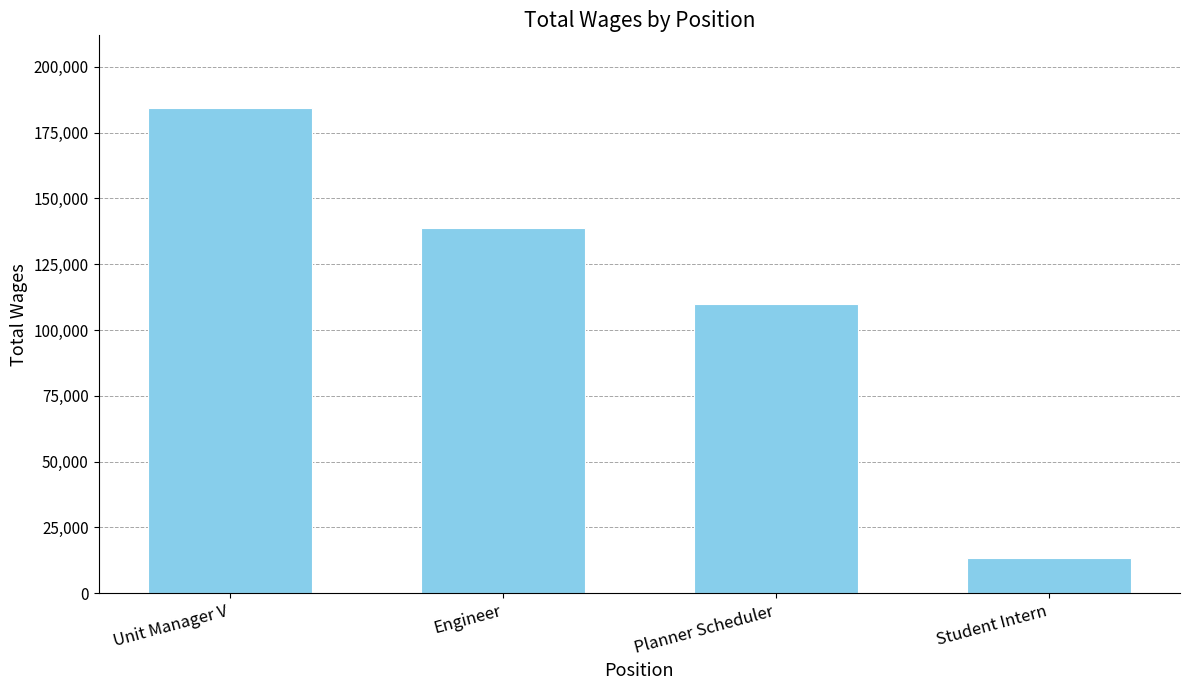

Count the number of data series in this chart.

1